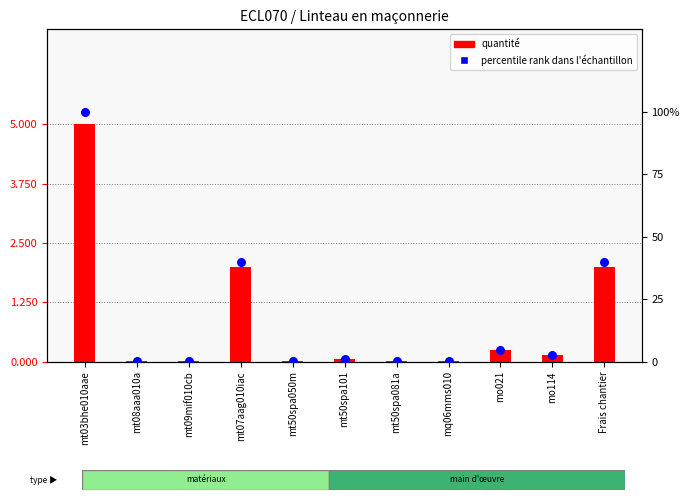

Which series has the widest spread of Y values?

percentile rank within the sample